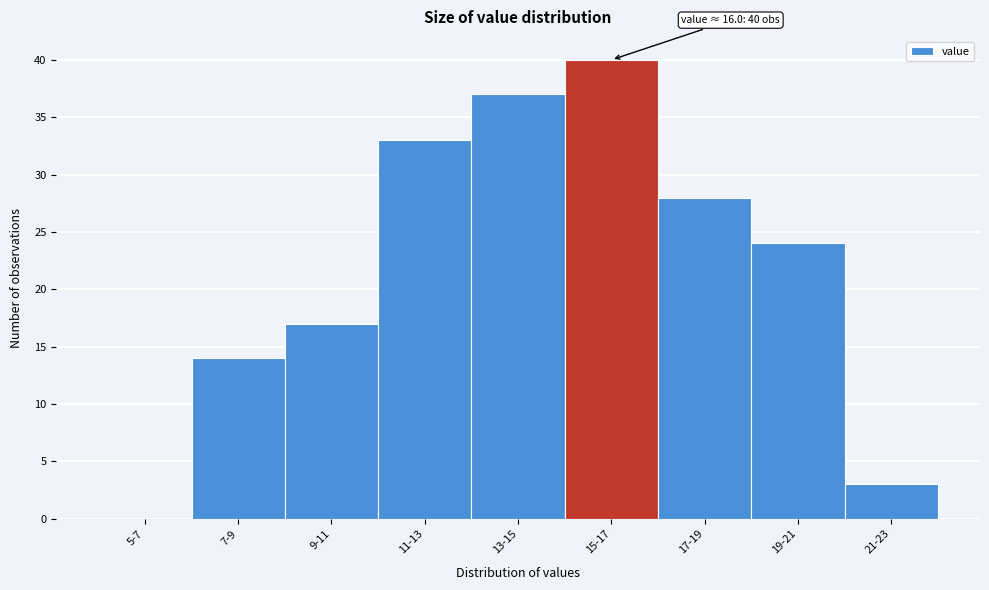

Reading left to right, list all the values displayed in this chart.

5-7=0	7-9=14	9-11=17	11-13=33	13-15=37	15-17=40	17-19=28	19-21=24	21-23=3